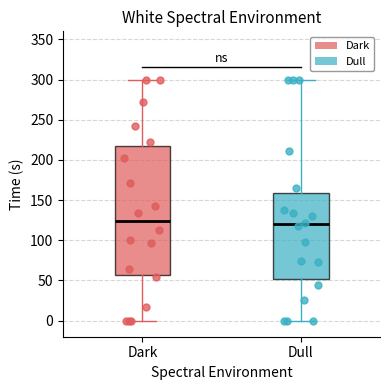

Reading left to right, transcribe this box plot: for each box, give where its median line is, the range the box spans, and where its two whiskers end, as read against the y-axis. The values are not printed on the chart, so give them approximately, as read against the axis.

Dark: median 125, box 55 to 215, whiskers 0 to 300
Dull: median 120, box 50 to 160, whiskers 0 to 300